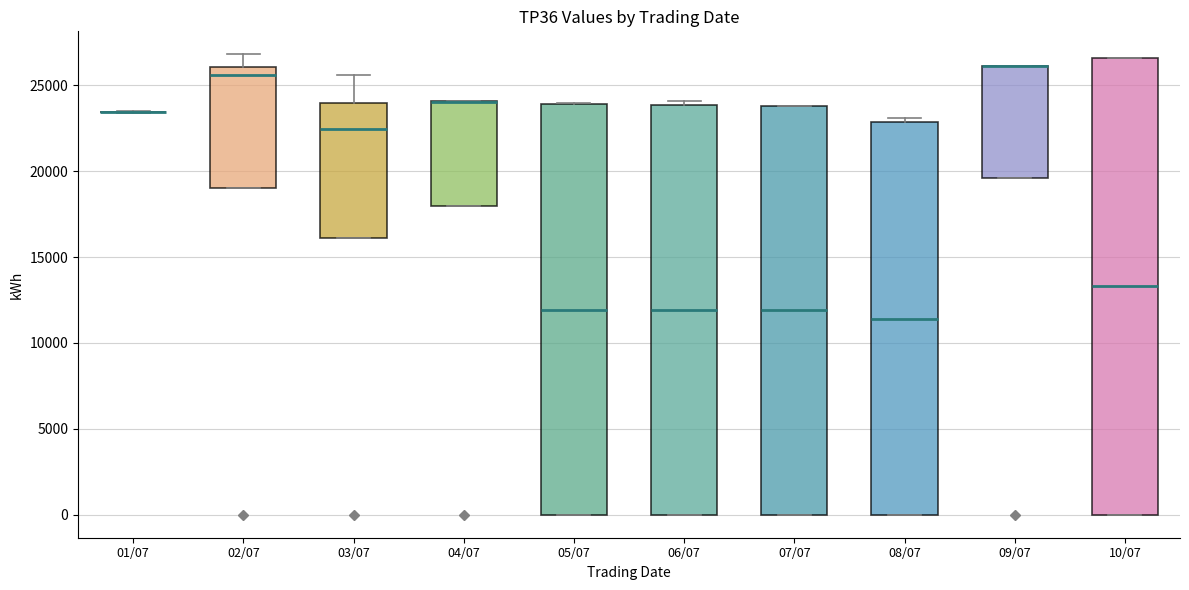

Reading left to right, read every box against the y-axis: the position of its median line, the range the box covers, and the ends of its whiskers. The values are not printed on the chart, so give them approximately, as read against the axis.

01/07: box collapsed to a line at 23500, whiskers 23500 to 23500
02/07: median 25500, box 19000 to 26000, whiskers 19000 to 27000
03/07: median 22500, box 16000 to 24000, whiskers 16000 to 25500
04/07: median 24000 (drawn on the box's upper edge), box 18000 to 24000, whiskers 18000 to 24000
05/07: median 12000, box 0 to 24000, whiskers 0 to 24000
06/07: median 12000, box 0 to 24000, whiskers 0 to 24000 (just above the box's upper edge)
07/07: median 12000, box 0 to 24000, whiskers 0 to 24000
08/07: median 11500, box 0 to 23000, whiskers 0 to 23000 (just above the box's upper edge)
09/07: median 26000 (drawn on the box's upper edge), box 19500 to 26000, whiskers 19500 to 26000
10/07: median 13500, box 0 to 26500, whiskers 0 to 26500